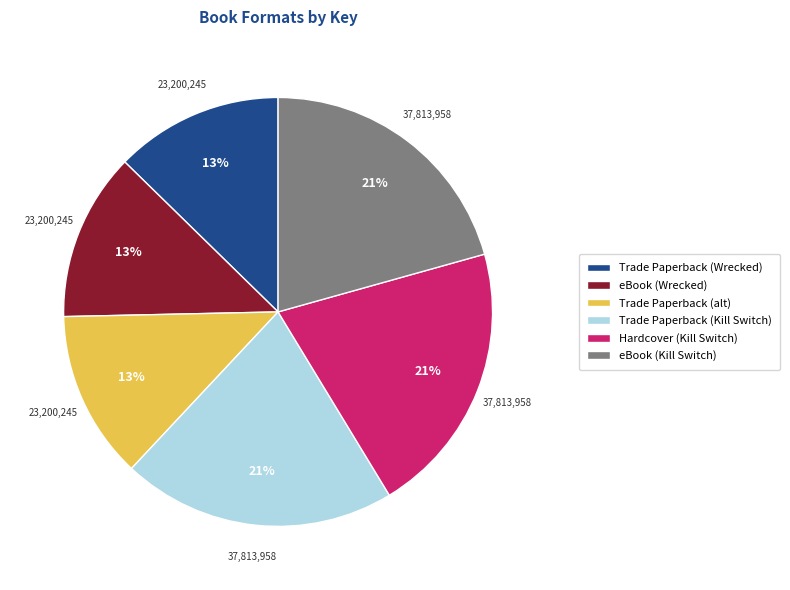

Combined, do eBook (Wrecked) and Hardcover (Kill Switch) account for over 50%?

No